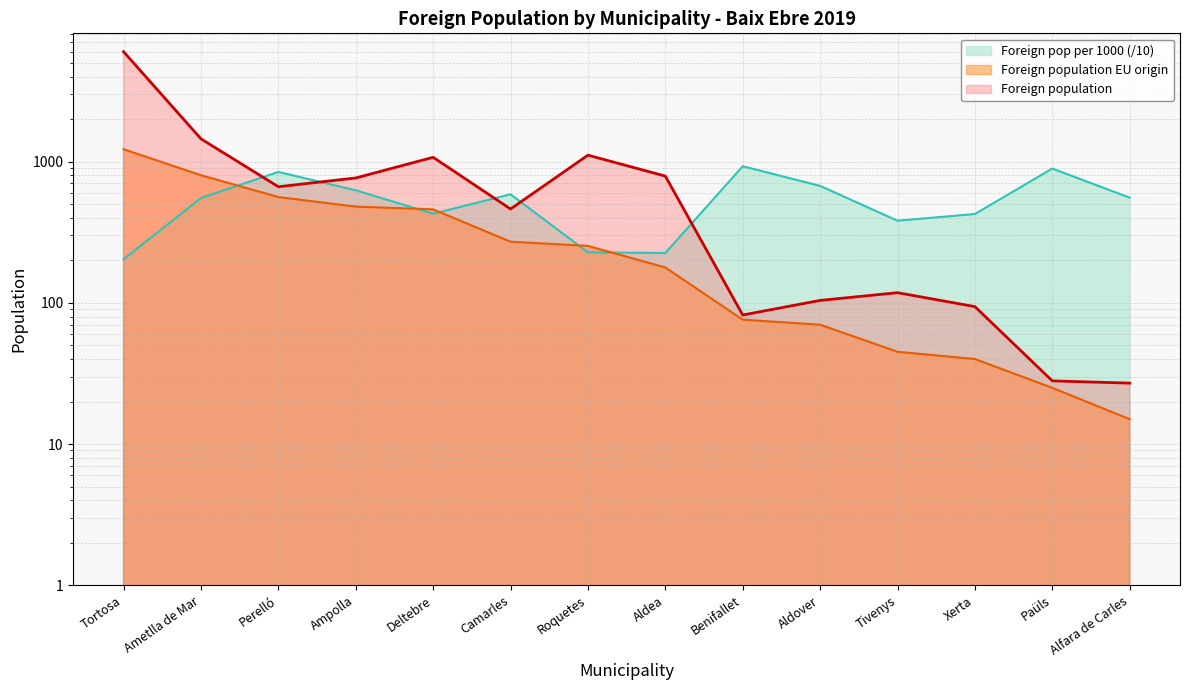

What is the greatest value displayed?

6004.0